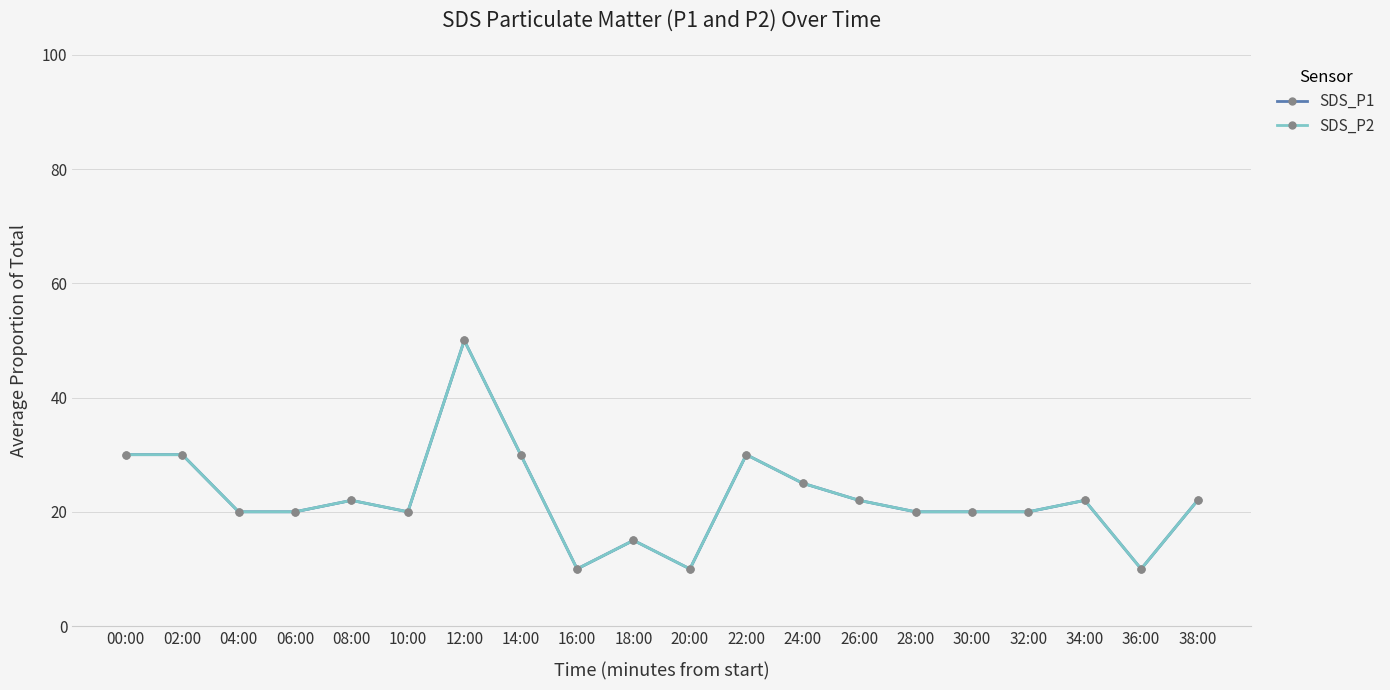

True or false: SDS_P1 and SDS_P2 intersect in this chart.

False